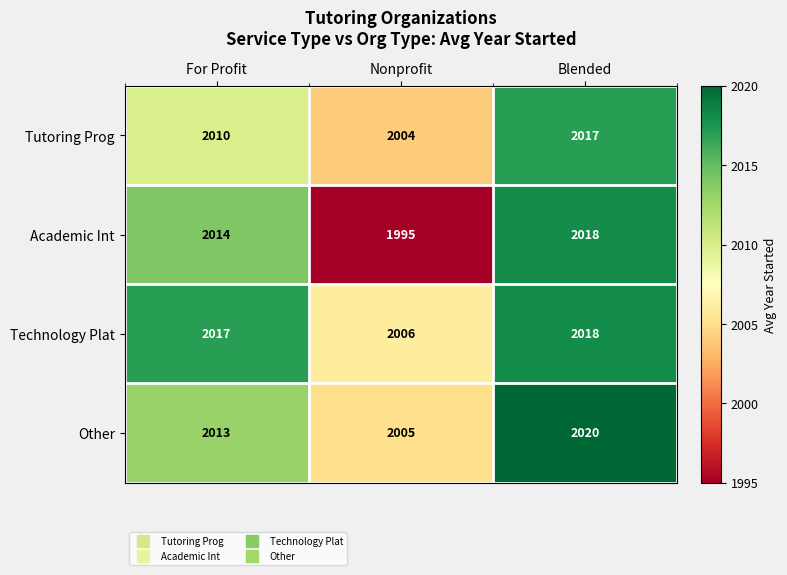

What is the difference between the highest and lowest values at Nonprofit?

11